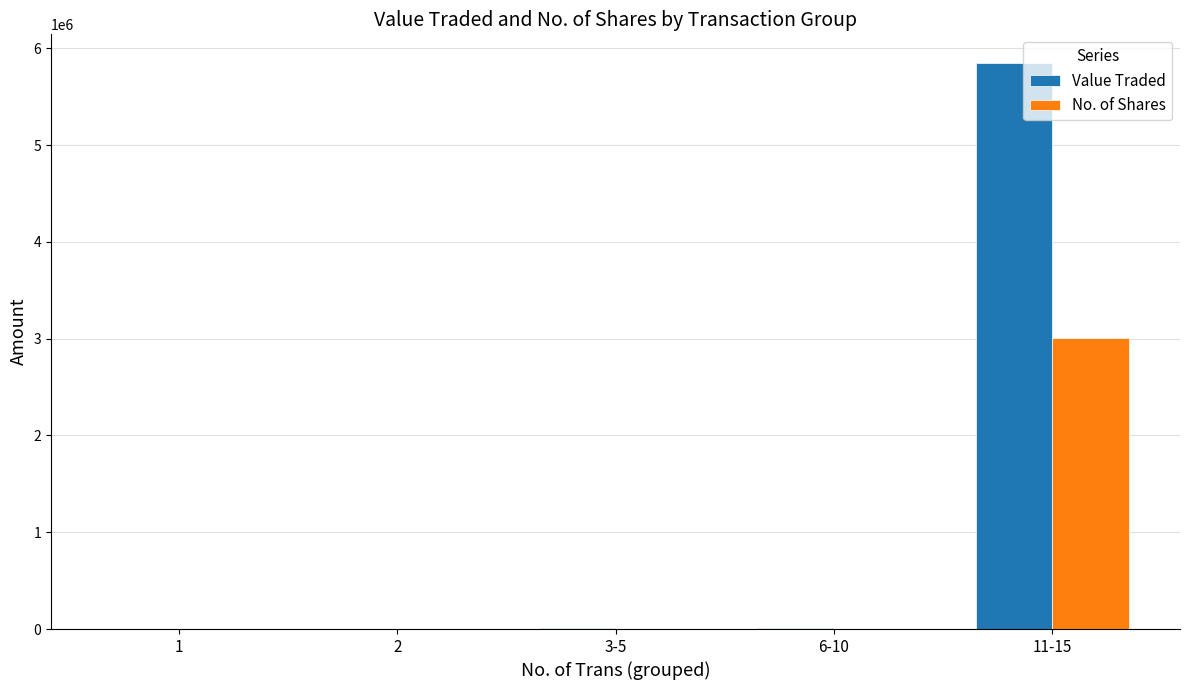

At which category is the sum across all series the highest?

11-15